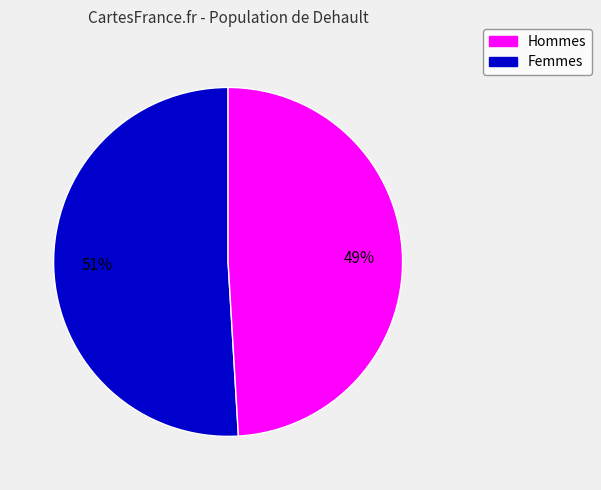

To the nearest percent, what is the average slice percentage?

50%